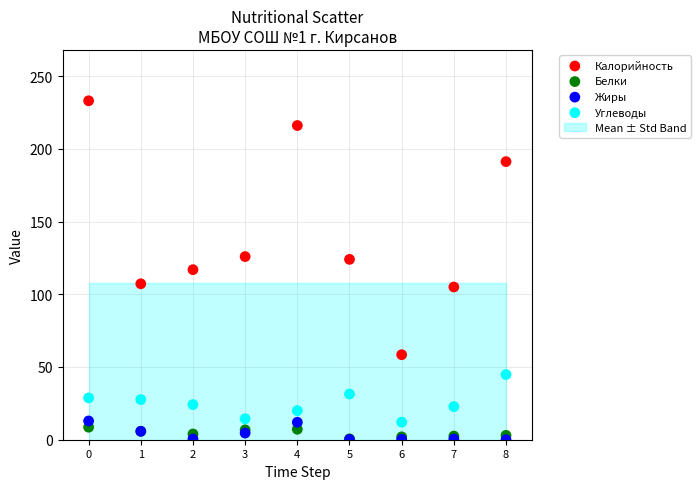

Which series reaches the maximum Y coordinate?

Калорийность